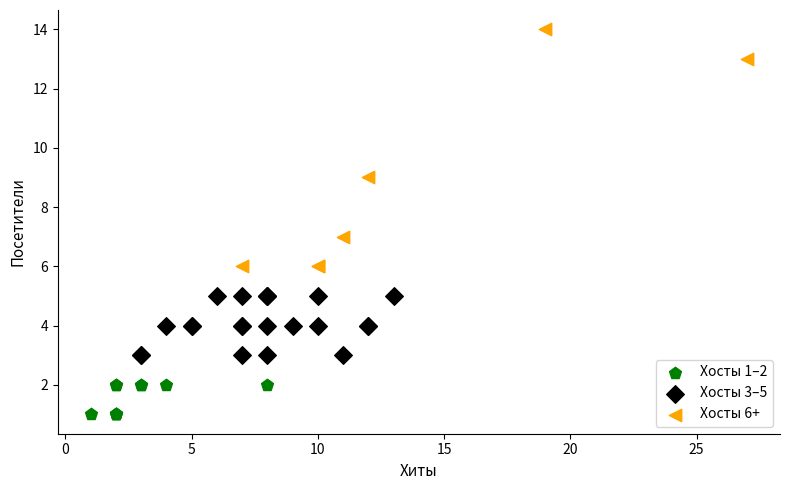

Which series contains the lowest Y value?

Хосты 1–2